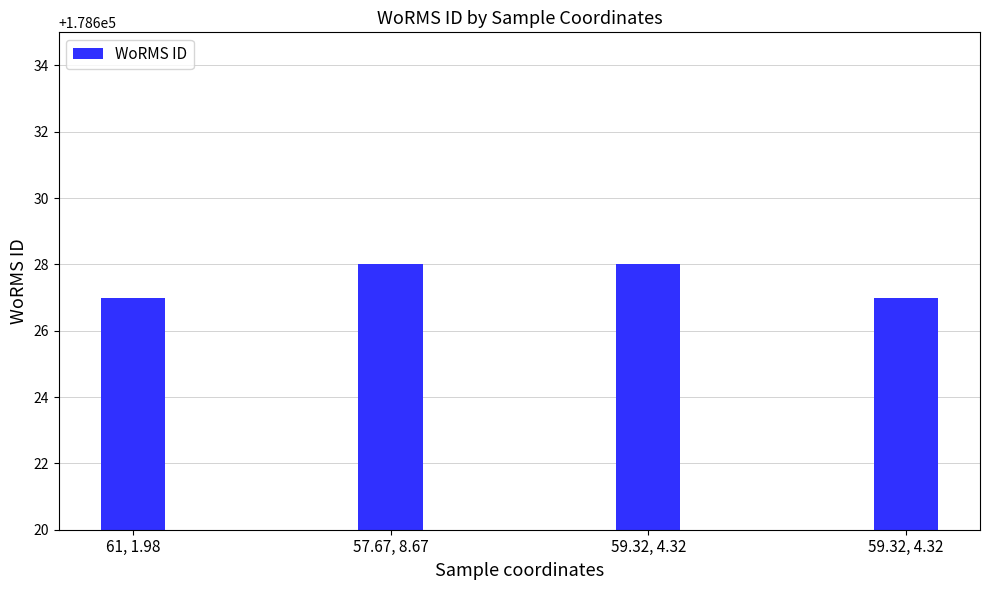

What is the sum of the values at 57.67, 8.67 and 61, 1.98?

357255